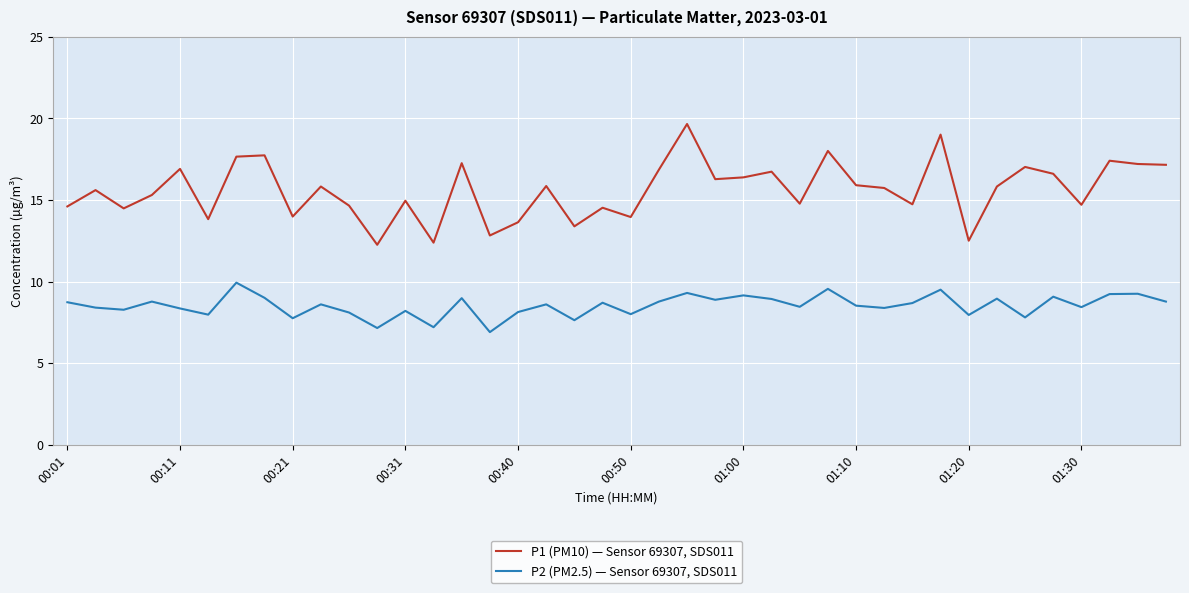

Which series has the largest total across all categories?

P1 (PM10) — Sensor 69307, SDS011